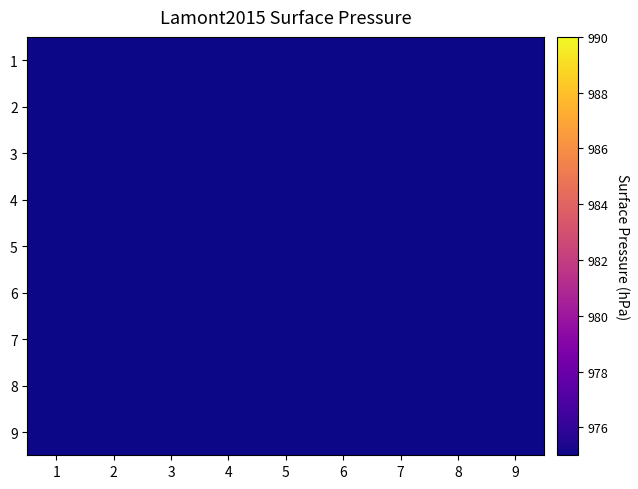

List the series in order of their peak value, lowest first.

1, 2, 3, 4, 5, 6, 7, 8, 9